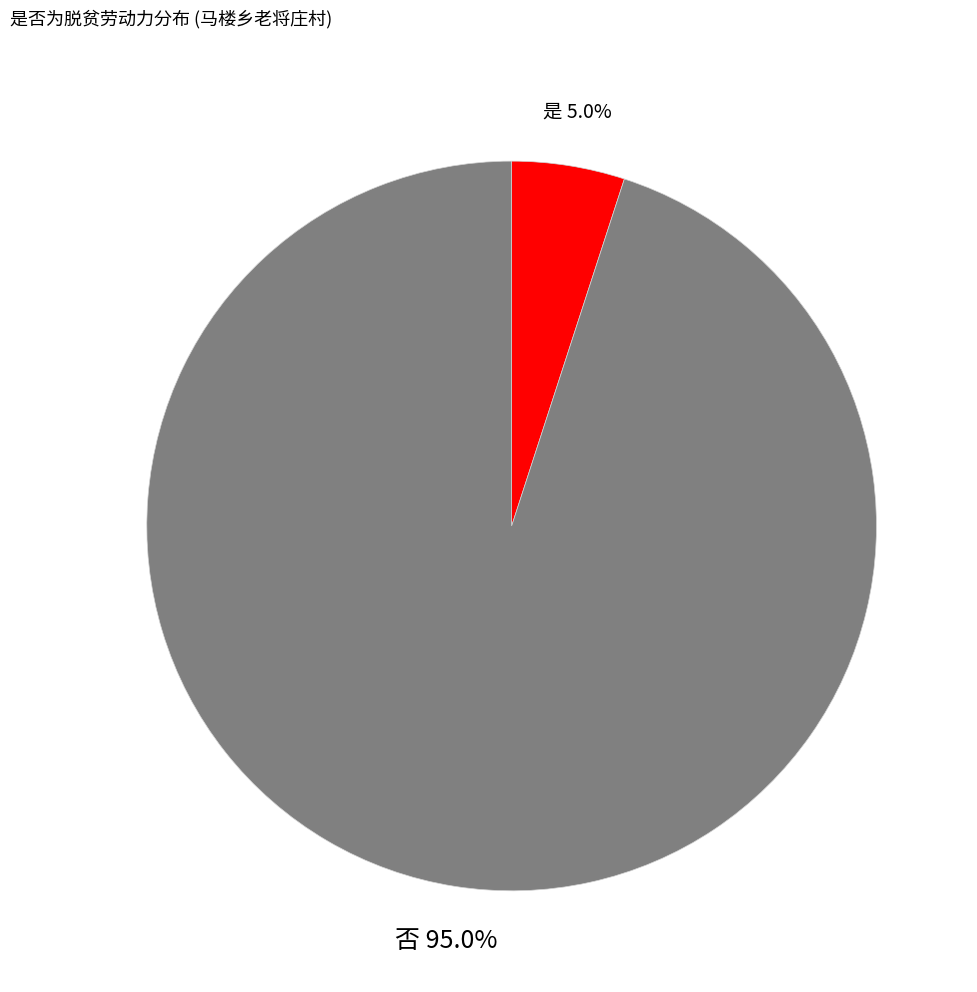

What percentage do 是 and 否 together represent?

100.0%